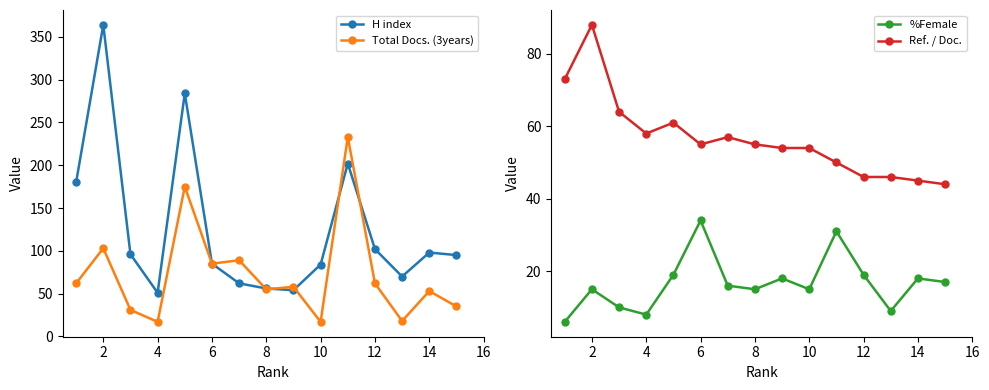

At which category does Total Docs. (3years) reach its first local peak?

2